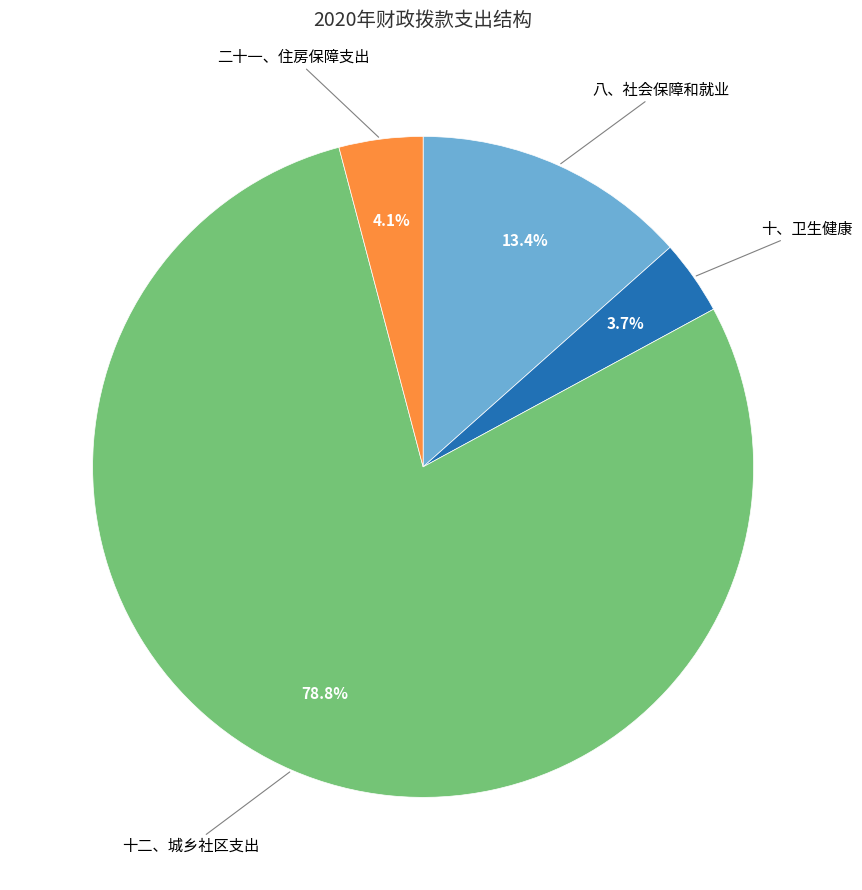

Is there a majority slice in this chart?

Yes